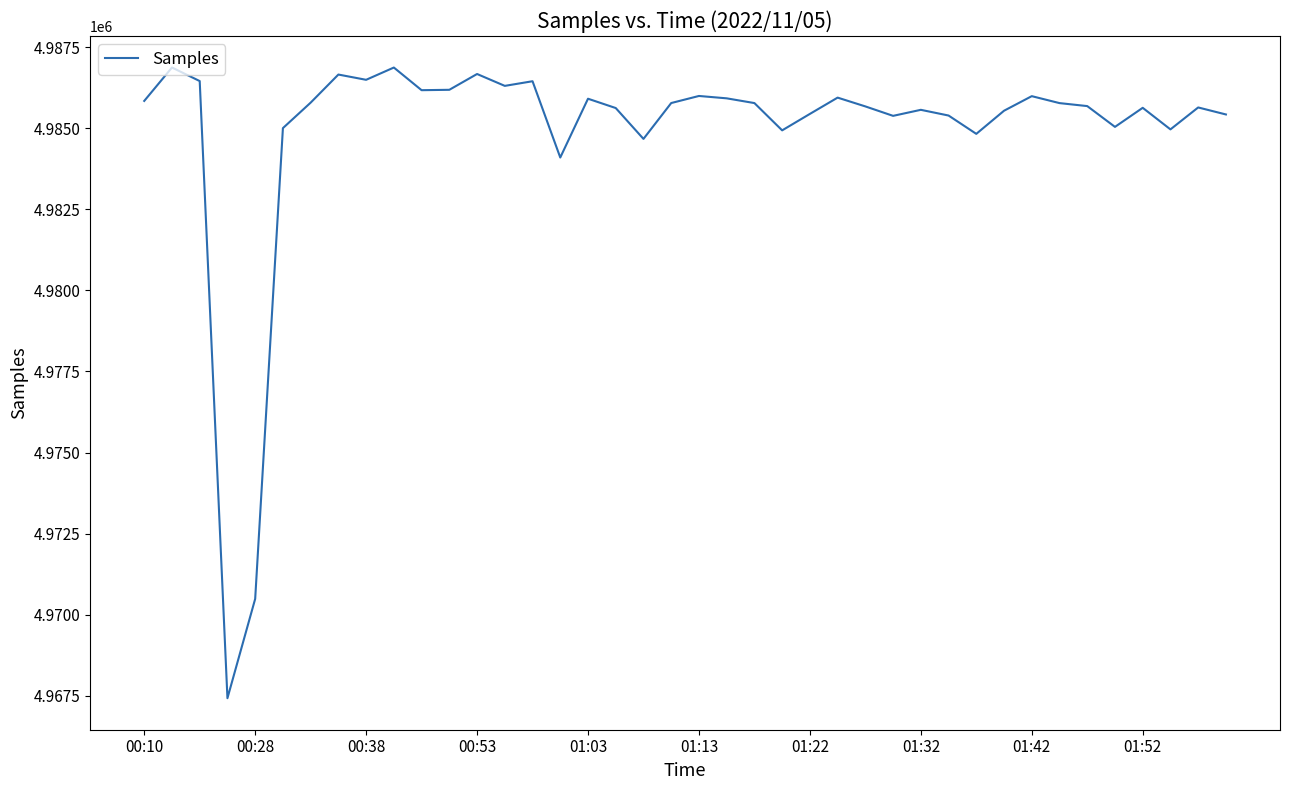

True or false: the data has more than 2 interior local peaks.

True